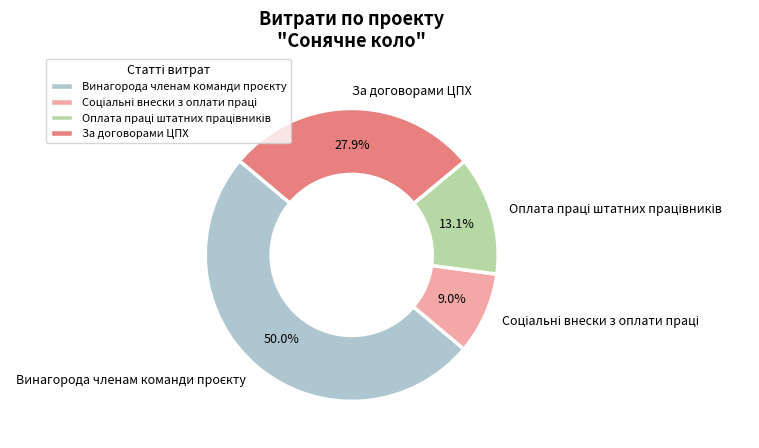

How many segments does this pie chart have?

4